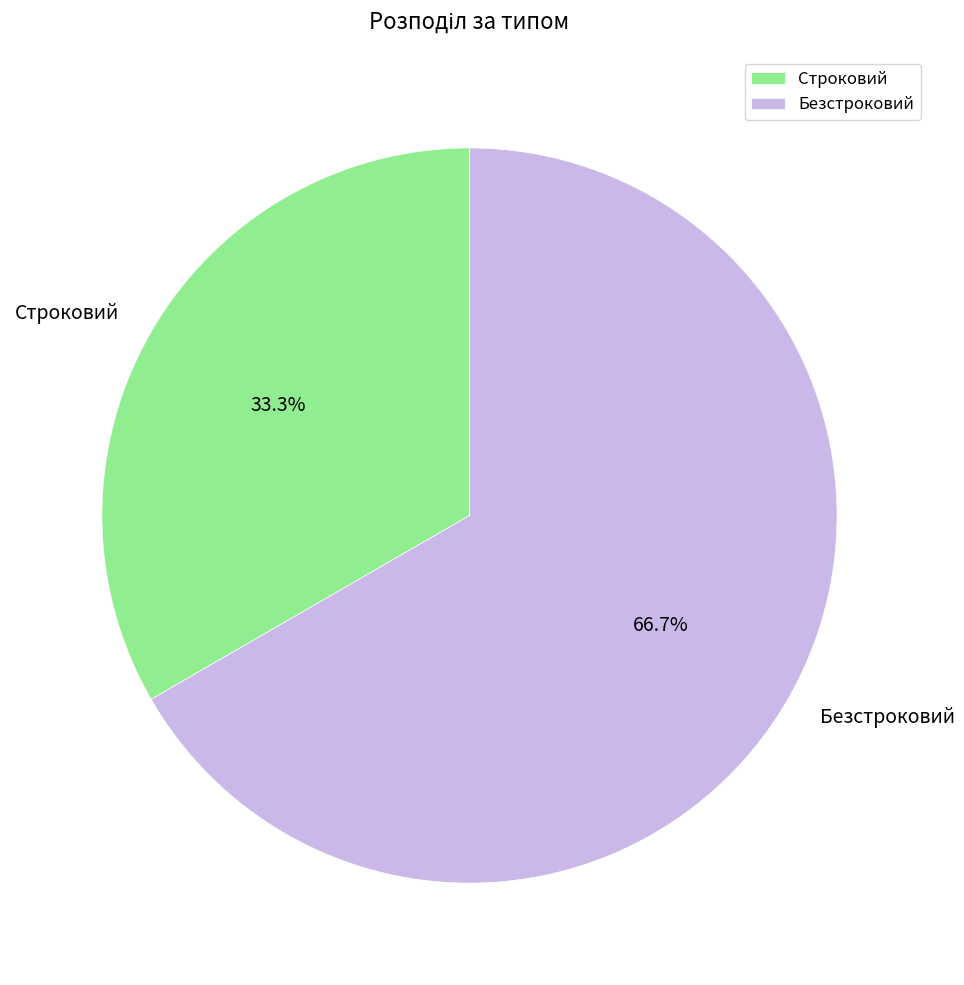

Is there a majority slice in this chart?

Yes